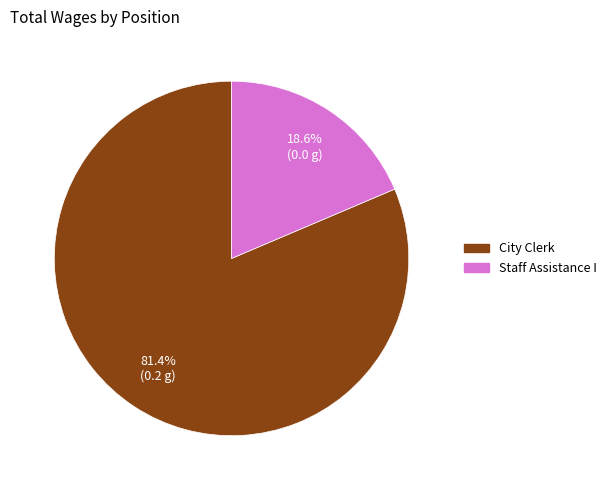

Which category has the smallest portion of the pie?

Staff Assistance I